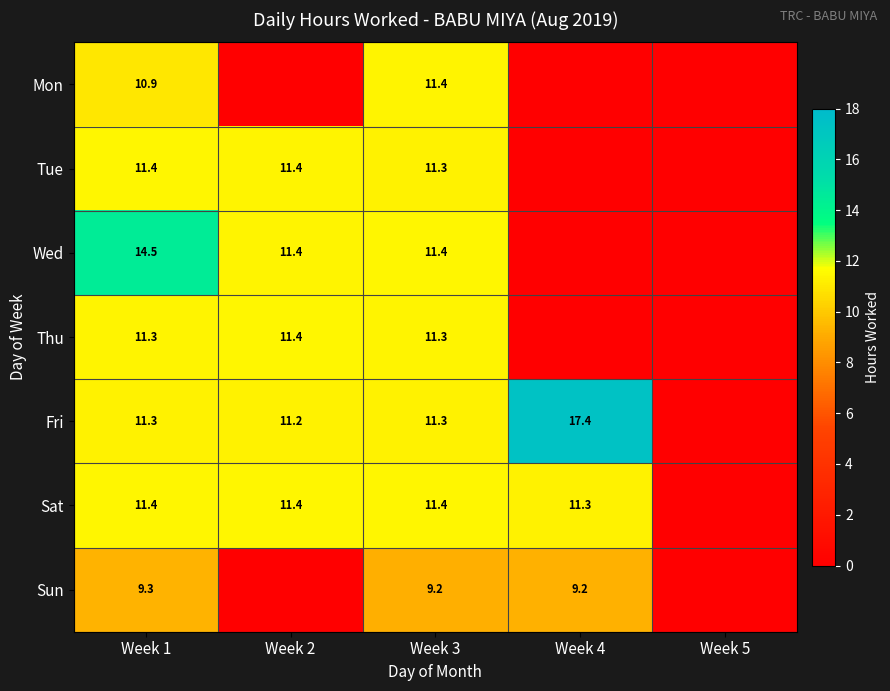

Between Week 2 and Week 4, which is larger?

Week 2